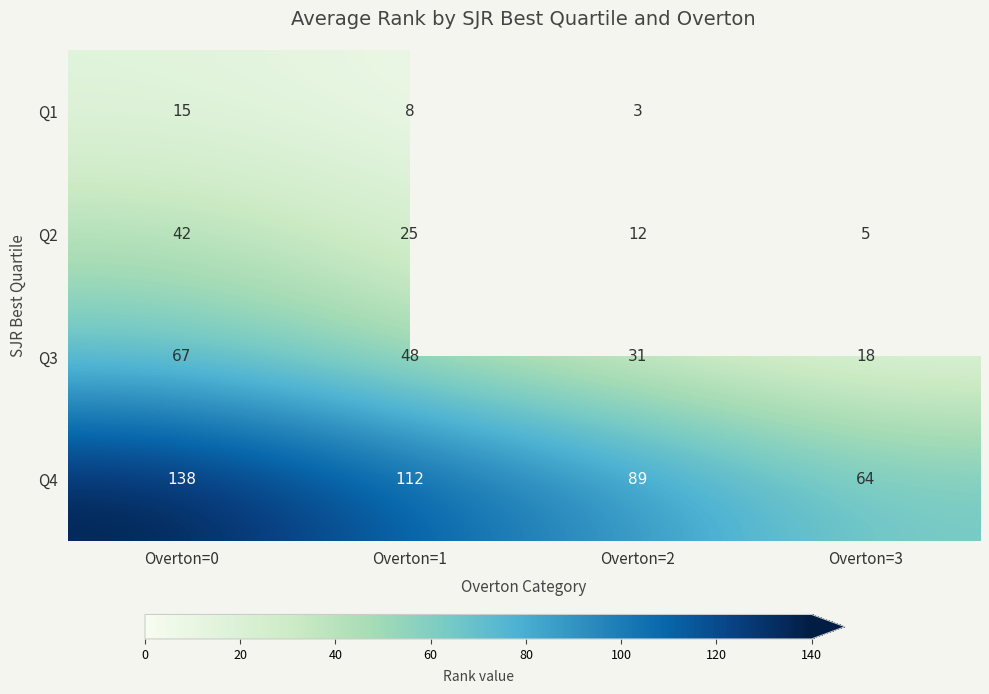

What is the greatest value displayed?

138.0